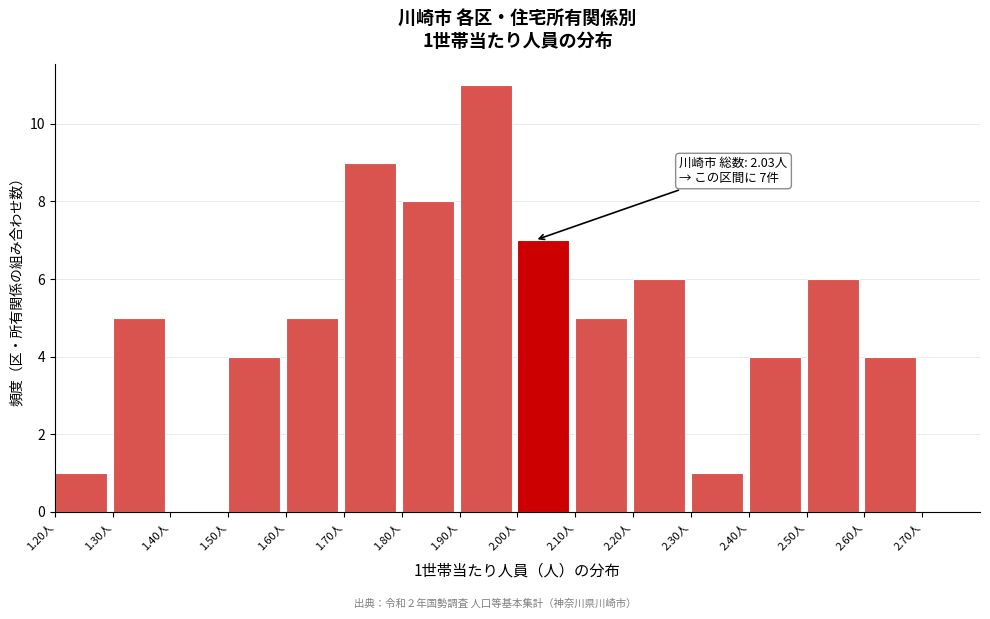

Over which range of the x-axis is the bar tallest?

1.9 to 2.0